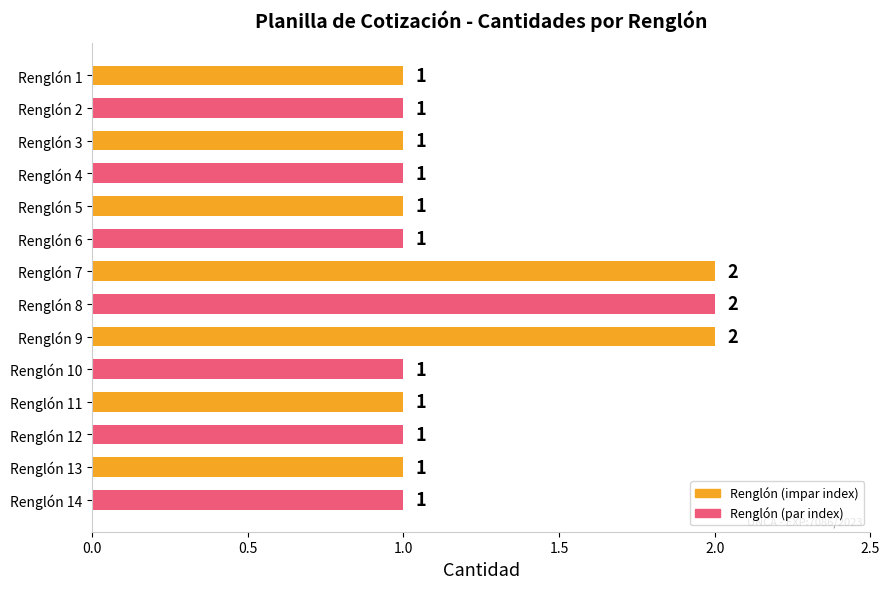

What is the ratio of the value at Renglón 1 to the value at Renglón 6?

1.0